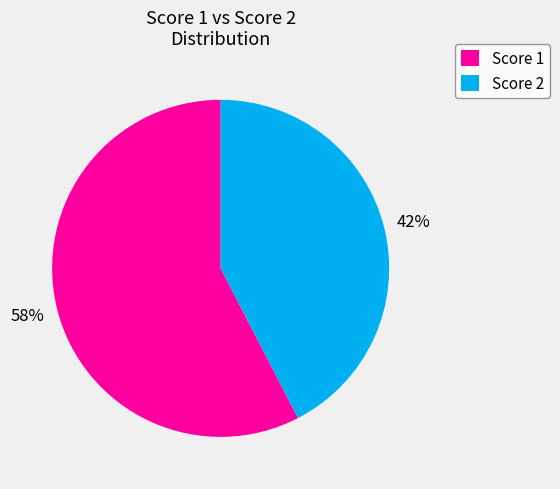

Rank the categories by value from lowest to highest.

Score 2, Score 1